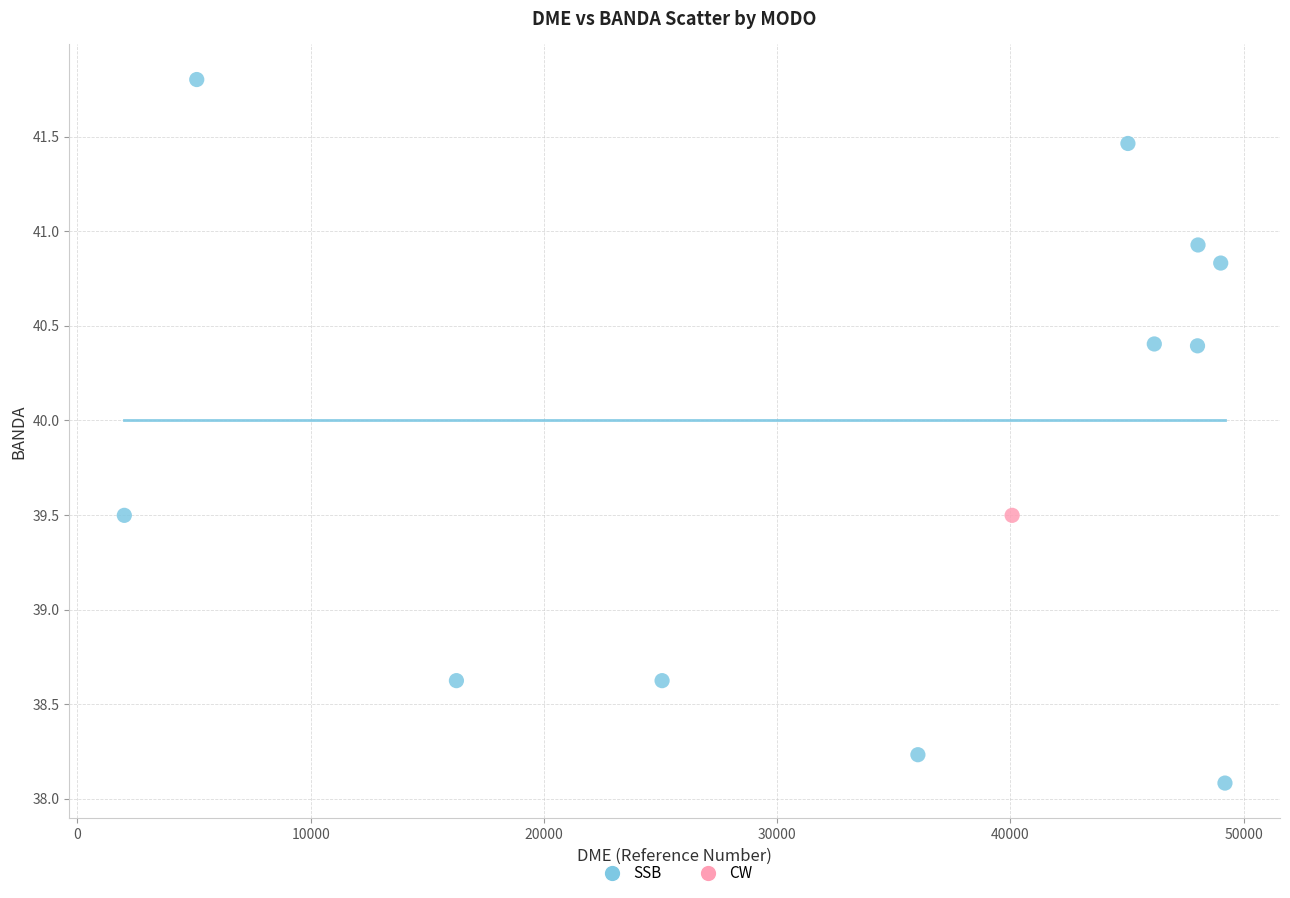

What are all the series names shown in the legend?

SSB, CW